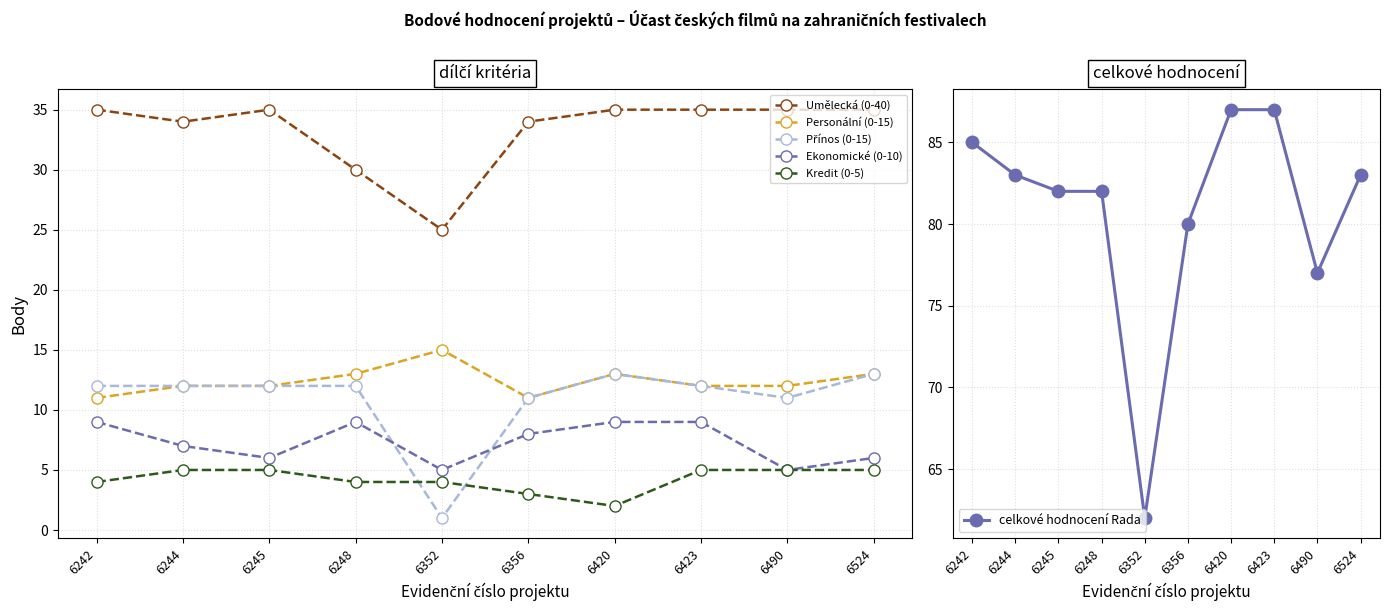

What is the difference between the Personální (0-15) values at 6242 and 6248?

2